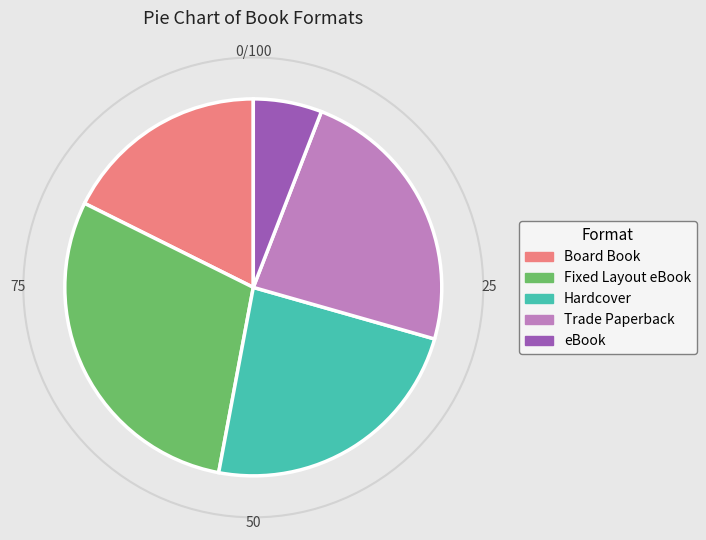

Count the number of slices in the pie.

5